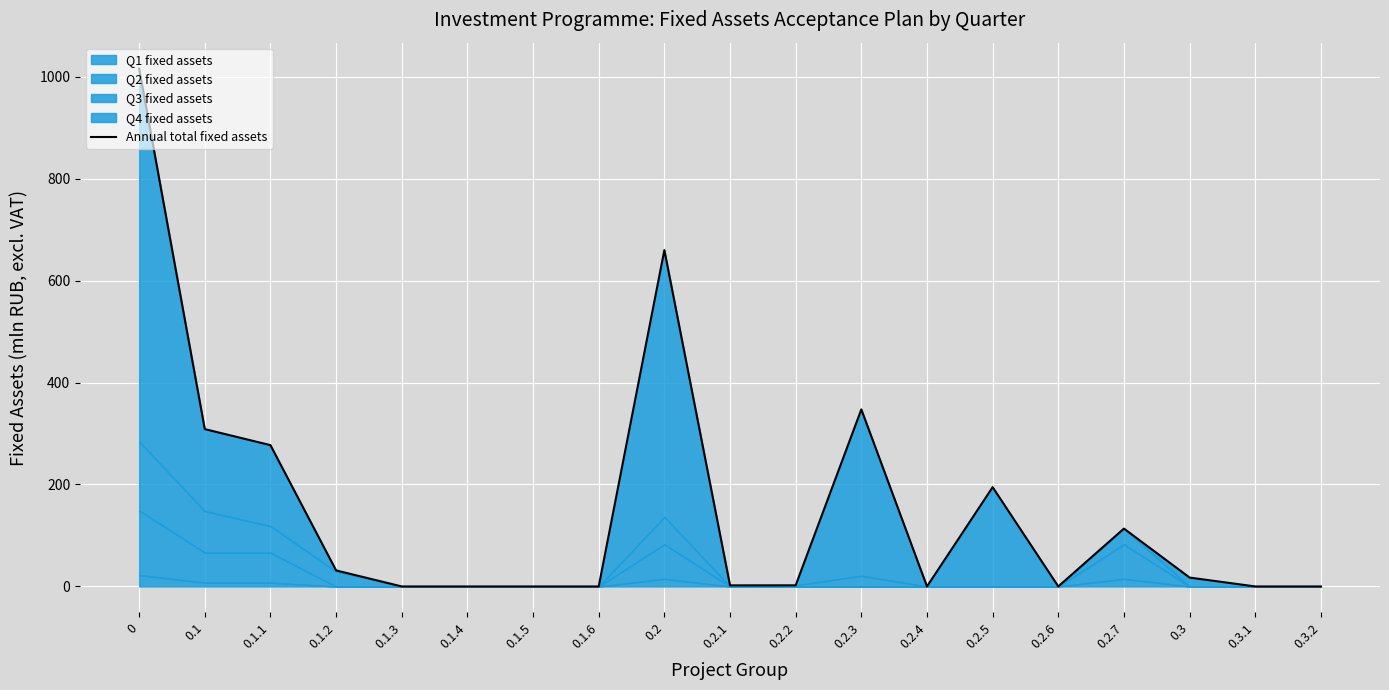

List the labels in order of value, smallest first.

0.1.3, 0.1.4, 0.1.5, 0.1.6, 0.2.4, 0.2.6, 0.3.1, 0.3.2, 0.2.1, 0.2.2, 0.3, 0.1.2, 0.2.7, 0.2.5, 0.1.1, 0.1, 0.2.3, 0.2, 0